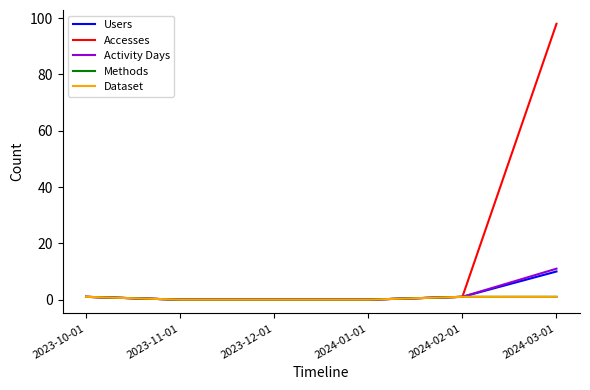

Does the chart have visible grid lines?

No